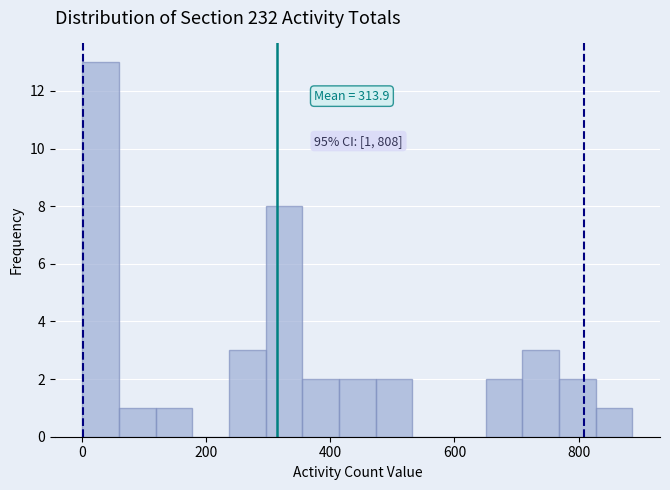

Read against the x-axis, roughly where is the centre of the tallest bar?

20